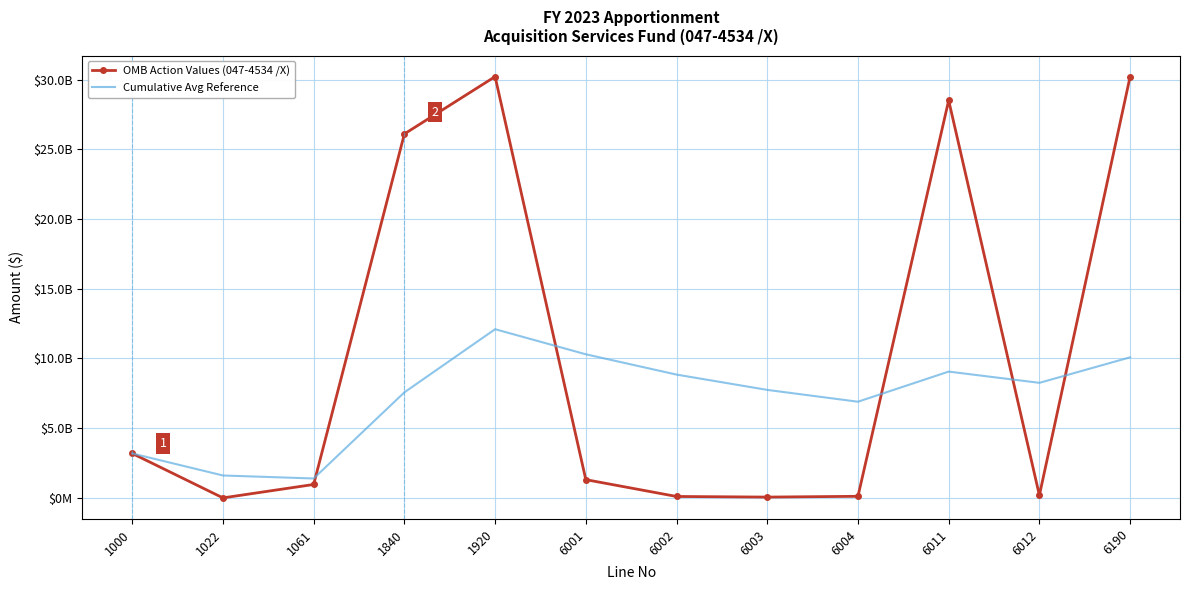

True or false: OMB Action Values (047-4534 /X) has a value of 1295901000.0 at 6001.

True